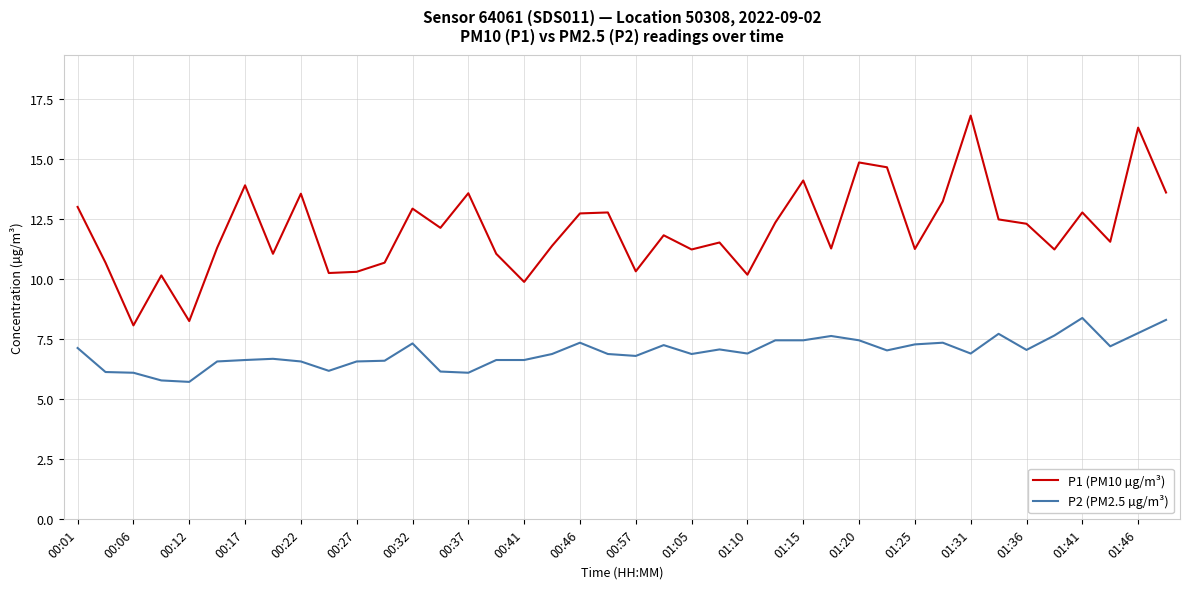

True or false: P2 (PM2.5 µg/m³) and P1 (PM10 µg/m³) intersect in this chart.

False